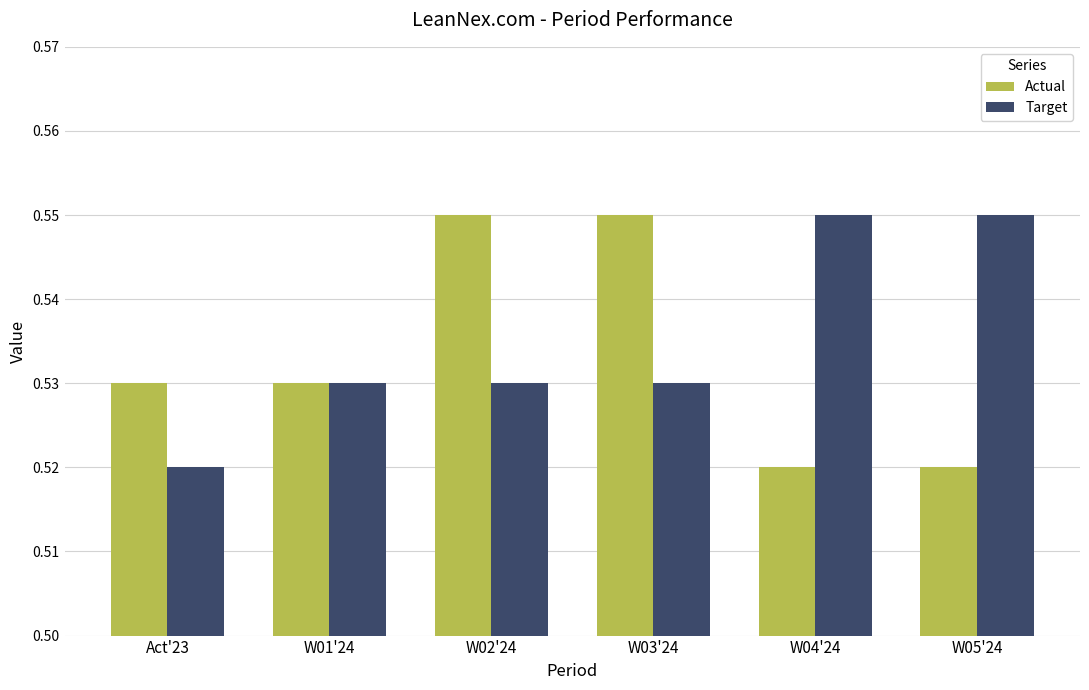

Is the value of Target at Act'23 greater than the value of Actual at W01'24?

No